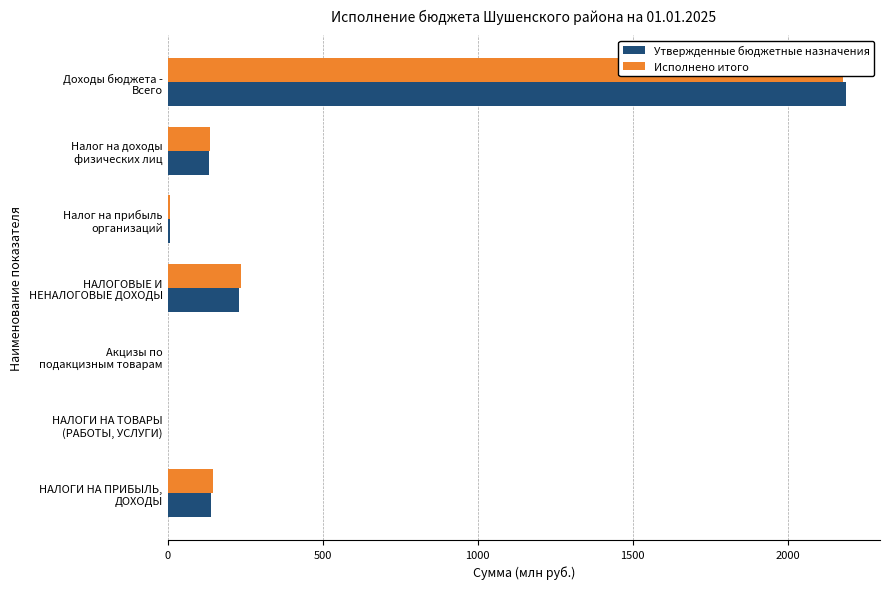

Reading left to right, list all the values displayed in this chart.

Утвержденные бюджетные назначения: 140.8	0.0	0.0	230.9	6.9	133.9	2187.7
Исполнено итого: 145.0	0.0	0.0	236.4	8.8	136.2	2177.9